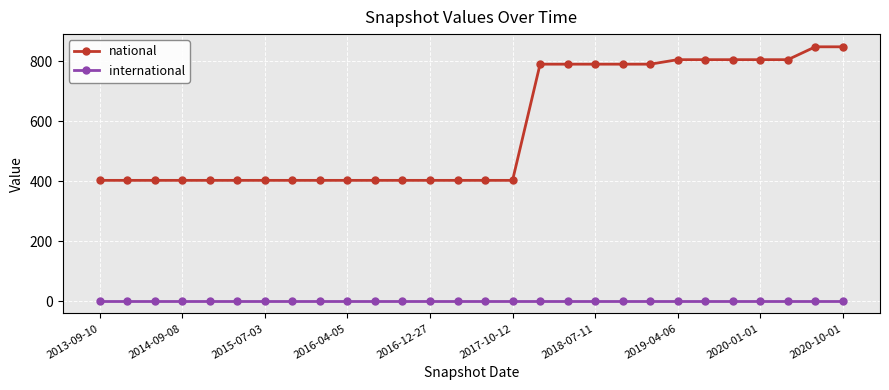

True or false: national and international intersect in this chart.

False